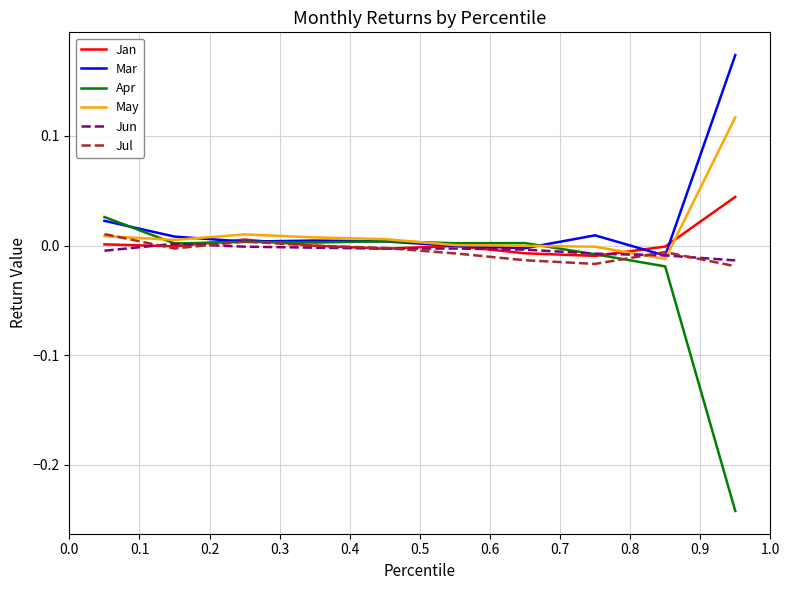

Which series has the widest spread of values?

Apr